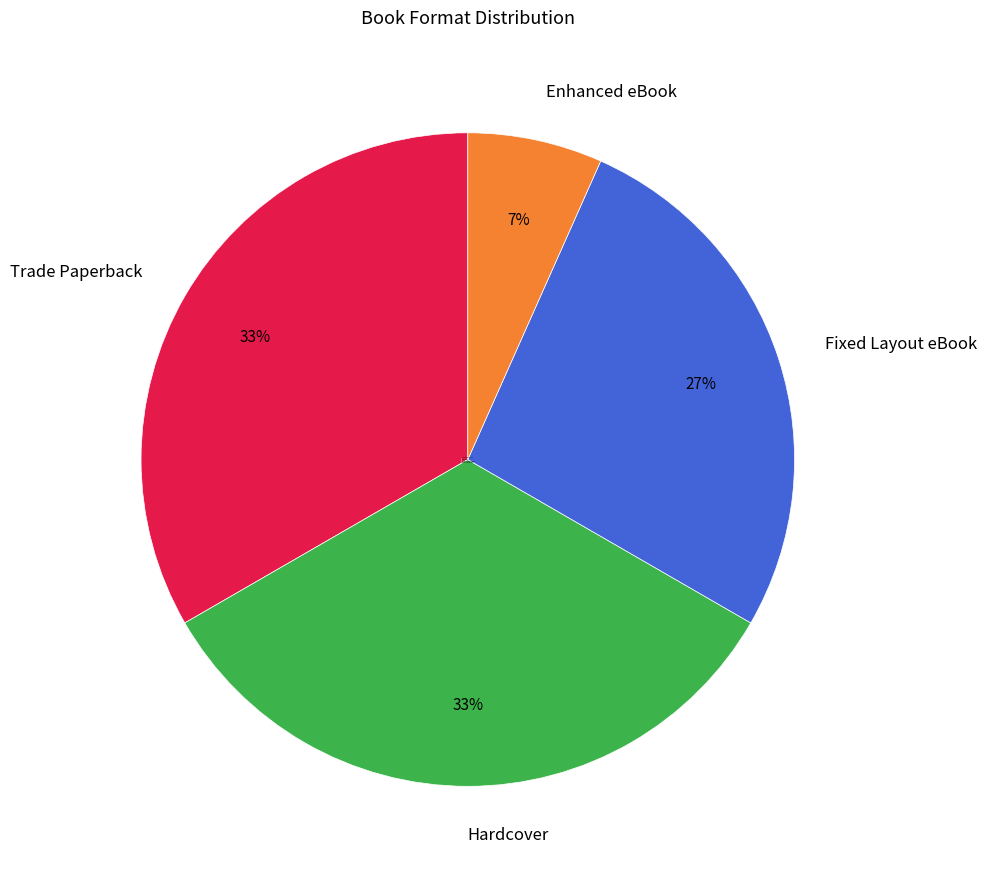

What percentage is the Fixed Layout eBook slice, to the nearest percent?

27%